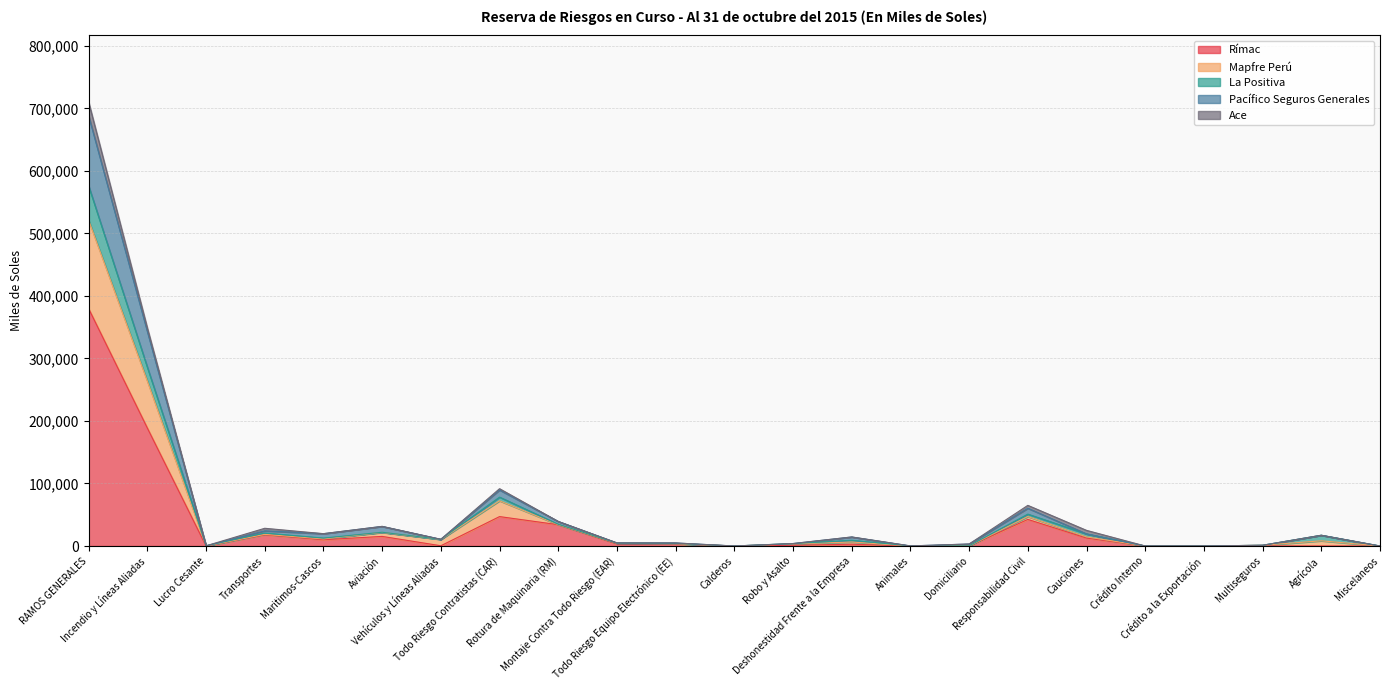

At which category is the sum across all series the highest?

RAMOS GENERALES